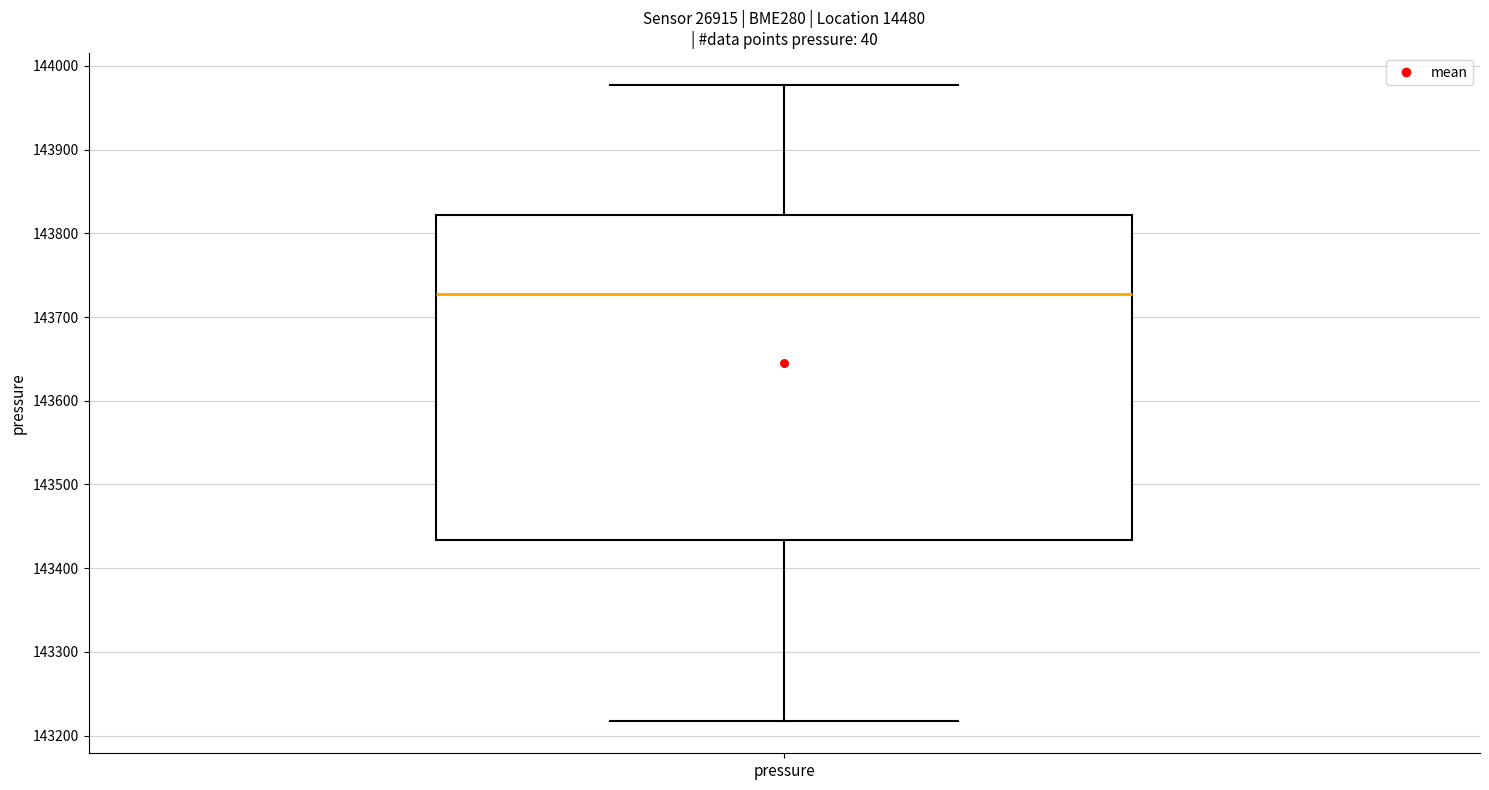

Read this box plot against the y-axis: the position of the median line, the range covered by the box, and the ends of both whiskers. The values are not printed on the chart, so give them approximately, as read against the axis.

median 143730, box 143430 to 143820, whiskers 143220 to 143980